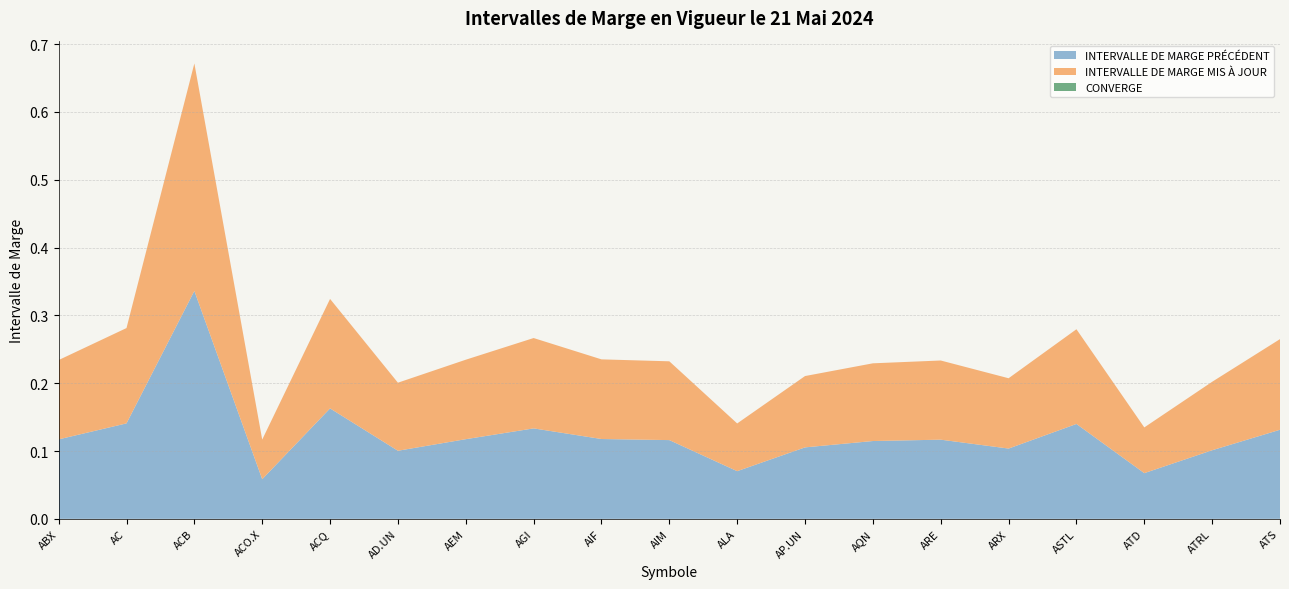

Reading left to right, list all the values displayed in this chart.

INTERVALLE DE MARGE PRÉCÉDENT: ABX=0.1	AC=0.1	ACB=0.3	ACO.X=0.1	ACQ=0.2	AD.UN=0.1	AEM=0.1	AGI=0.1	AIF=0.1	AIM=0.1	ALA=0.1	AP.UN=0.1	AQN=0.1	ARE=0.1	ARX=0.1	ASTL=0.1	ATD=0.1	ATRL=0.1	ATS=0.1
INTERVALLE DE MARGE MIS À JOUR: ABX=0.1	AC=0.1	ACB=0.3	ACO.X=0.1	ACQ=0.2	AD.UN=0.1	AEM=0.1	AGI=0.1	AIF=0.1	AIM=0.1	ALA=0.1	AP.UN=0.1	AQN=0.1	ARE=0.1	ARX=0.1	ASTL=0.1	ATD=0.1	ATRL=0.1	ATS=0.1
CONVERGE: ABX=0.0	AC=0.0	ACB=0.0	ACO.X=0.0	ACQ=0.0	AD.UN=0.0	AEM=0.0	AGI=0.0	AIF=0.0	AIM=0.0	ALA=0.0	AP.UN=0.0	AQN=0.0	ARE=0.0	ARX=0.0	ASTL=0.0	ATD=0.0	ATRL=0.0	ATS=0.0